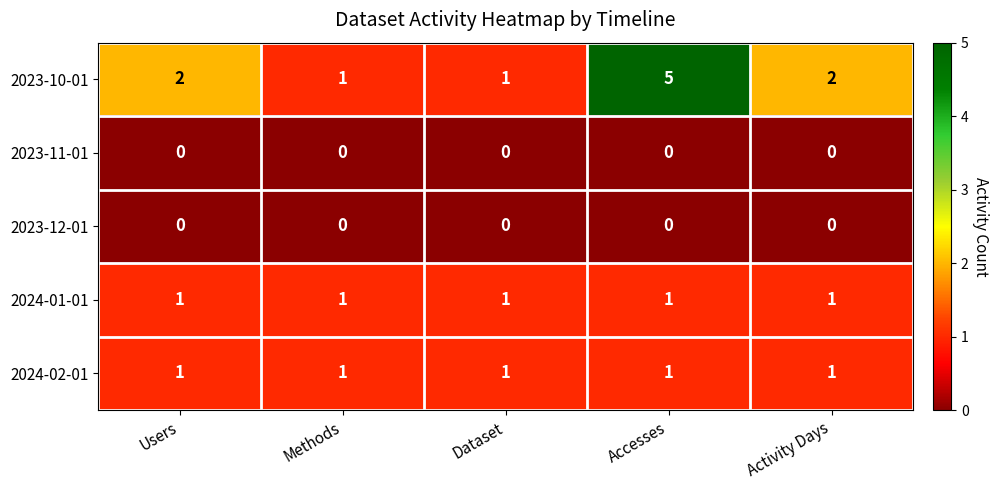

Which series has the widest spread of values?

2023-10-01